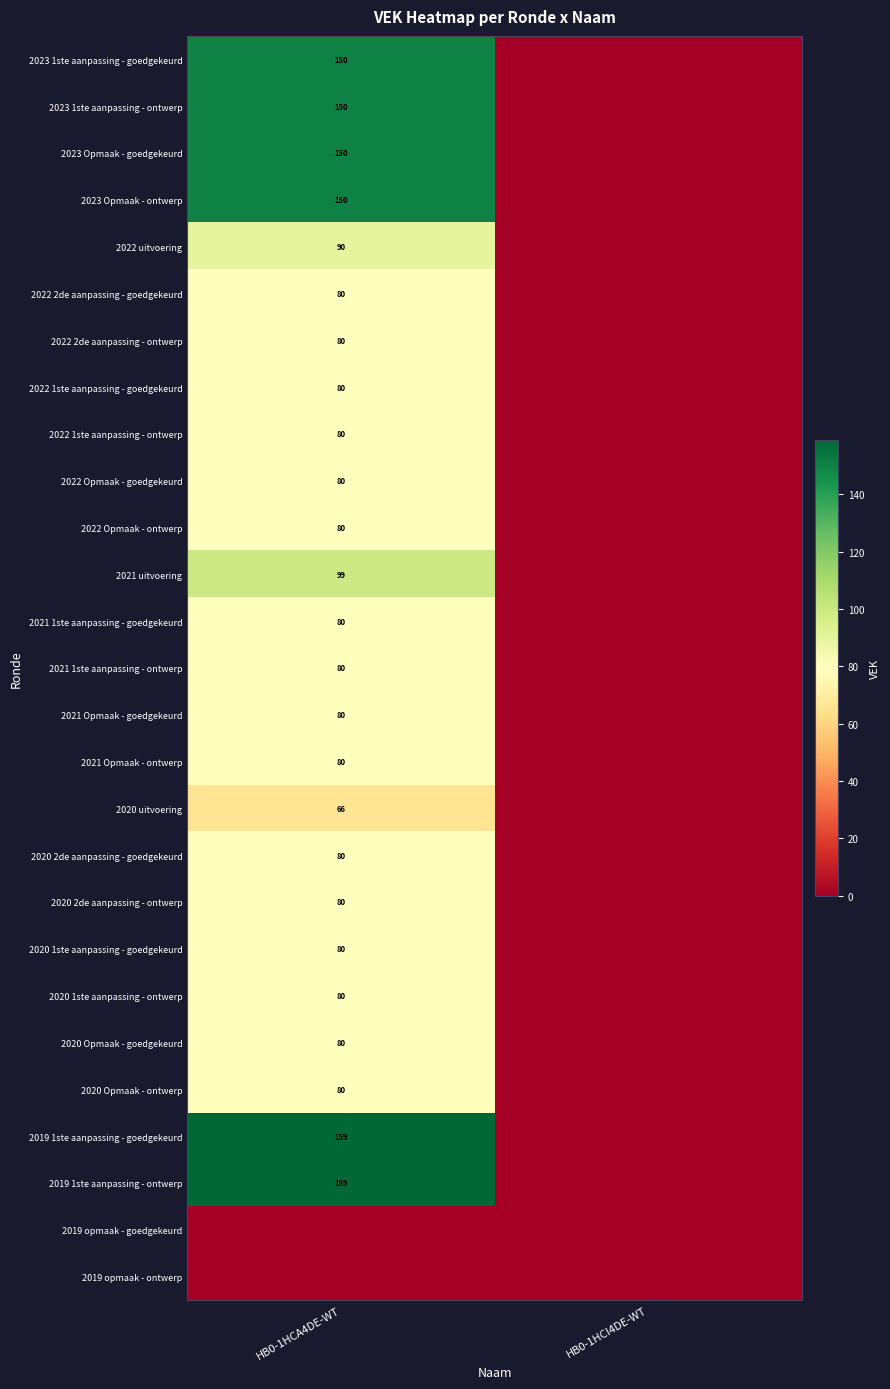

The 2022 1ste aanpassing - goedgekeurd series shows 80 at HB0-1HCA4DE-WT. True or false?

True